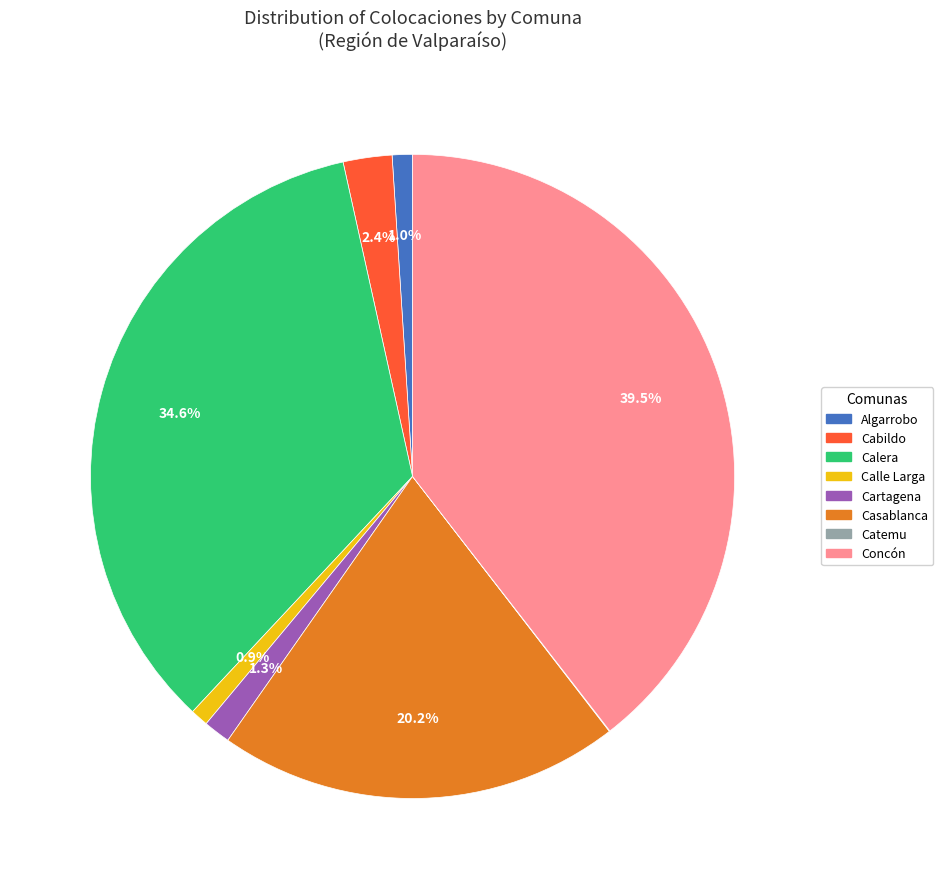

Combined, do Calle Larga and Concón account for over 50%?

No